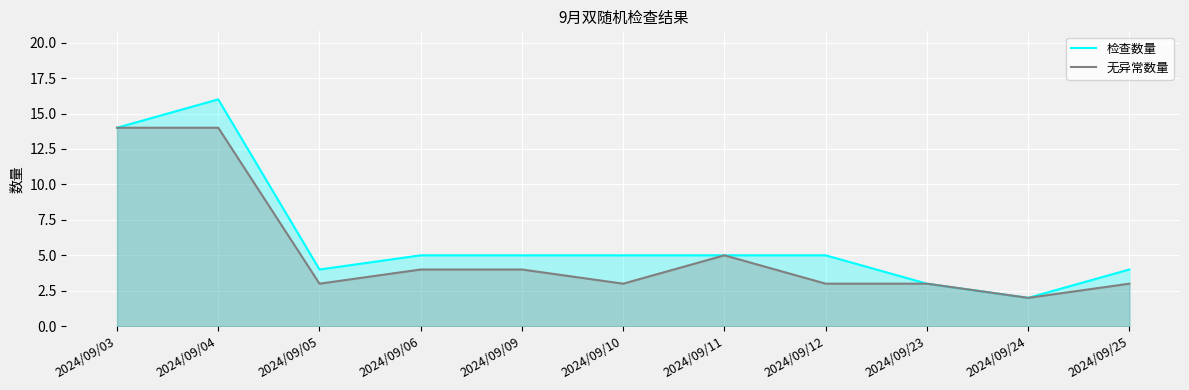

Rank the categories by 无异常数量 value from lowest to highest.

2024/09/24, 2024/09/05, 2024/09/10, 2024/09/12, 2024/09/23, 2024/09/25, 2024/09/06, 2024/09/09, 2024/09/11, 2024/09/03, 2024/09/04